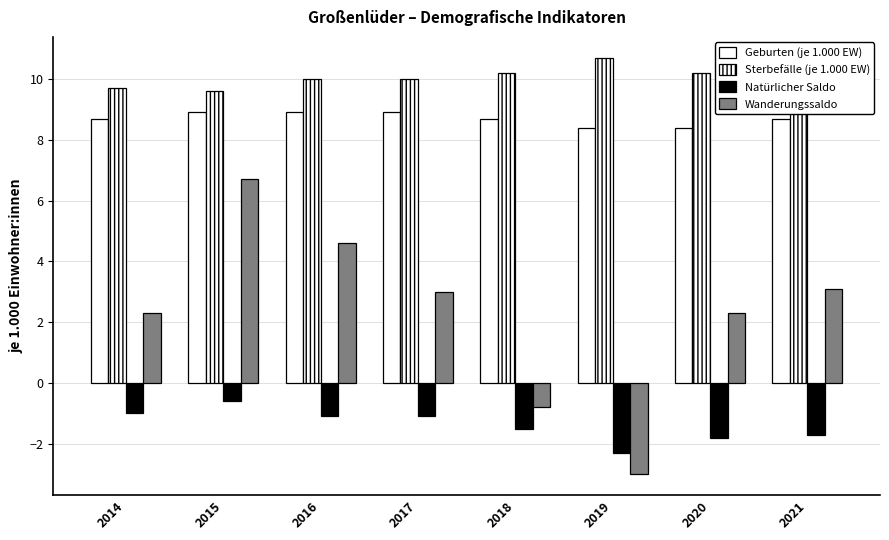

Does the chart contain any negative values?

Yes